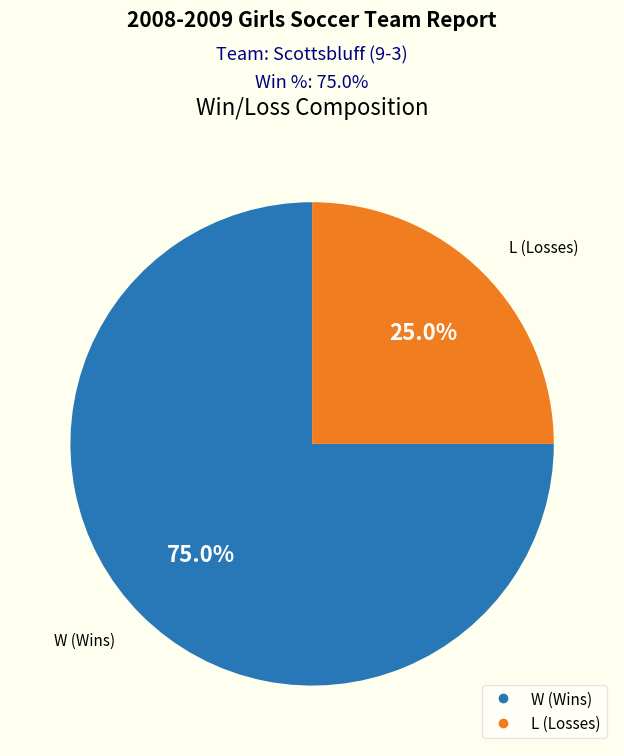

To the nearest percent, what percentage of the pie is W (Wins)?

75%